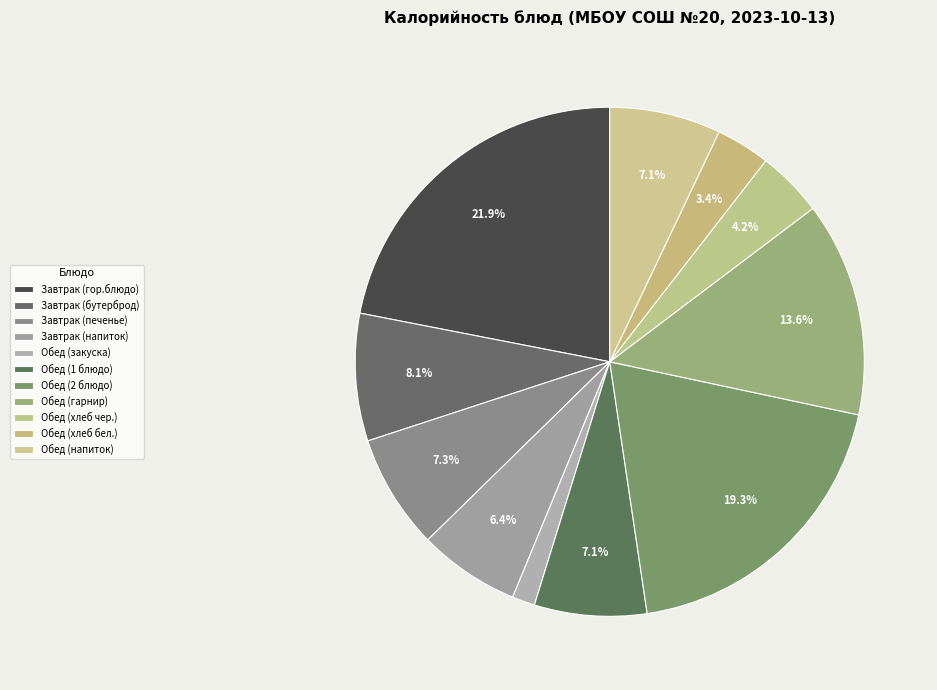

To the nearest percent, what portion does Завтрак (гор.блюдо) represent?

22%